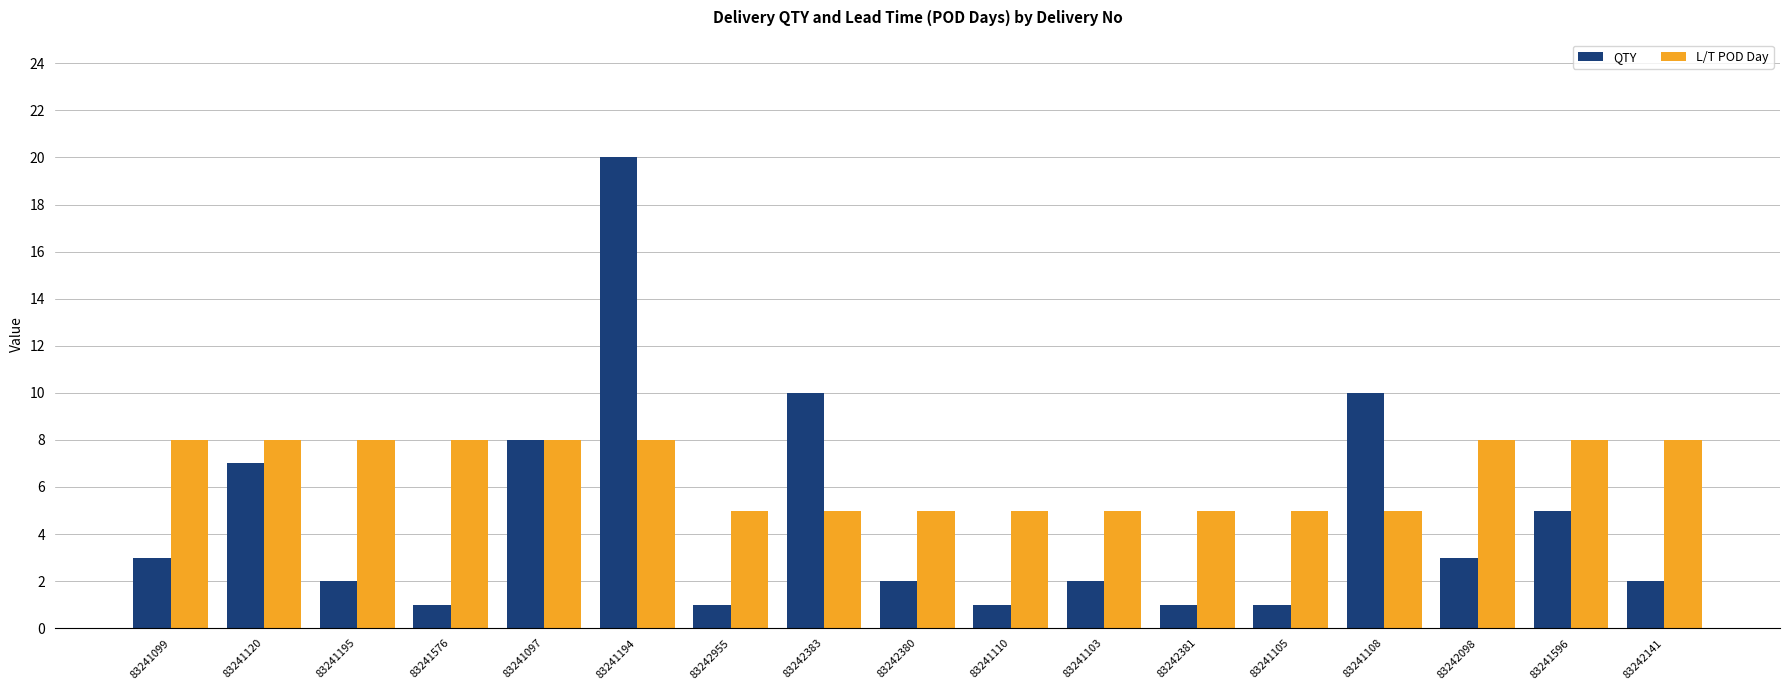

What is the label of the 12th bar from the right?

83241194